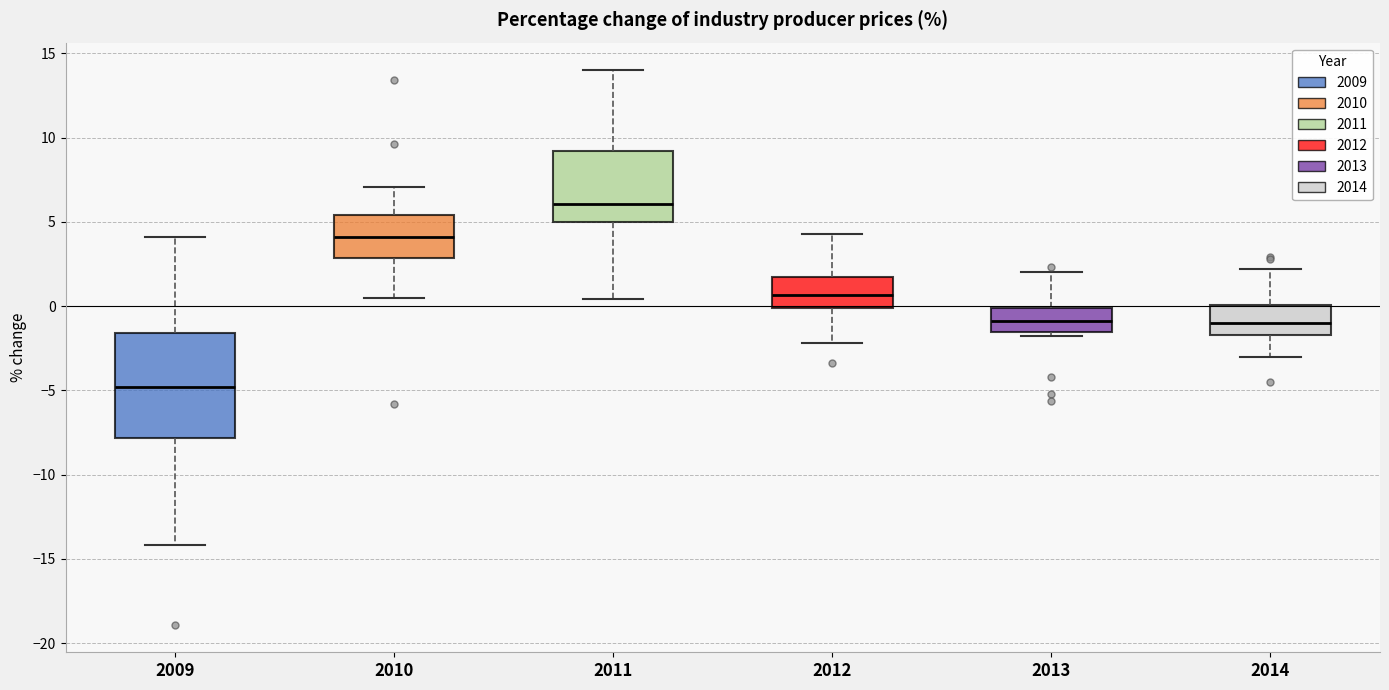

Reading left to right, transcribe this box plot: for each box, give where its median line is, the range the box spans, and where its two whiskers end, as read against the y-axis. The values are not printed on the chart, so give them approximately, as read against the axis.

2009: median -5.0, box -8.0 to -1.5, whiskers -14.0 to 4.0
2010: median 4.0, box 3.0 to 5.5, whiskers 0.5 to 7.0
2011: median 6.0, box 5.0 to 9.0, whiskers 0.5 to 14.0
2012: median 0.5, box 0.0 to 1.5, whiskers -2.0 to 4.5
2013: median -1.0, box -1.5 to 0.0, whiskers -2.0 to 2.0
2014: median -1.0, box -1.5 to 0.0, whiskers -3.0 to 2.0